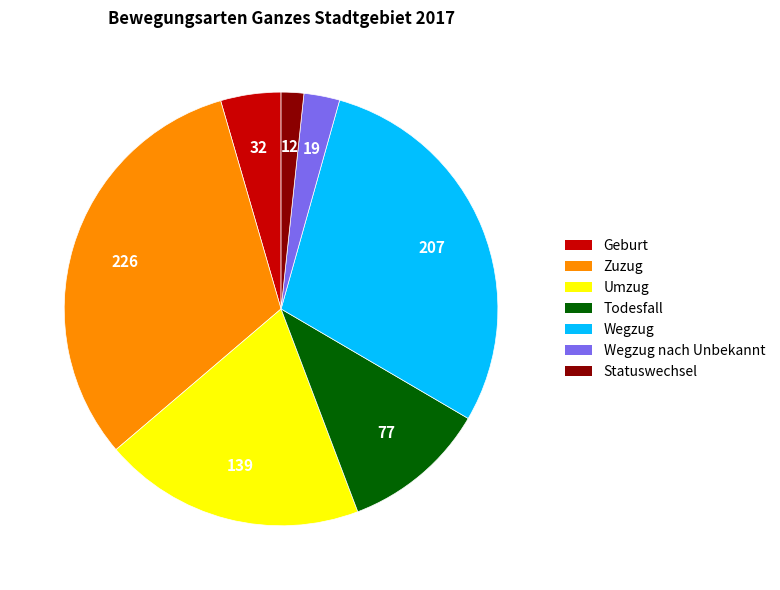

Approximately how many times larger is the value at Zuzug compared to Statuswechsel?

18.8